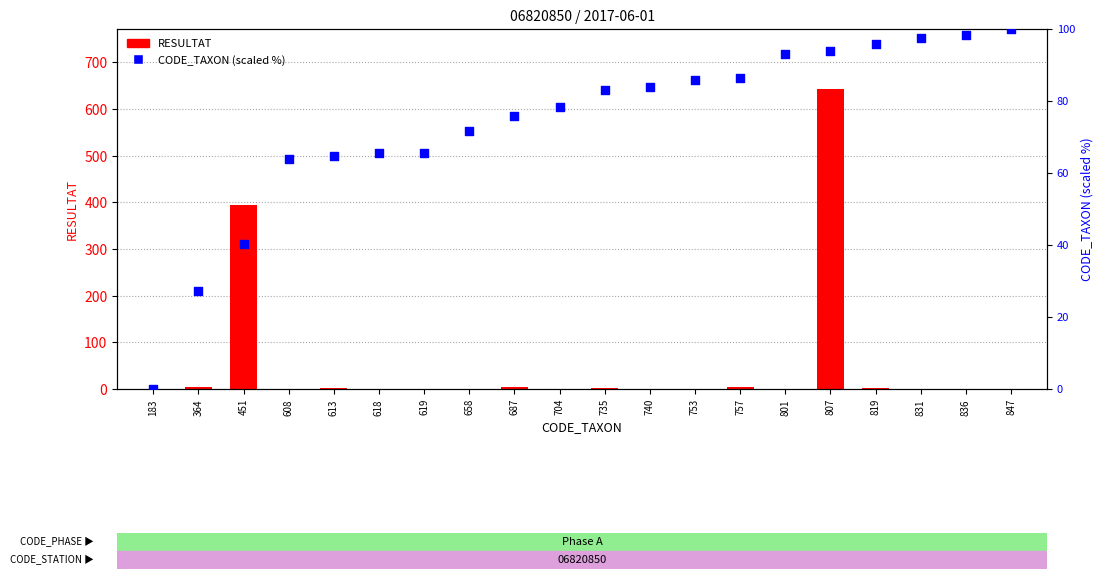

At which category is the sum across all series the highest?

807